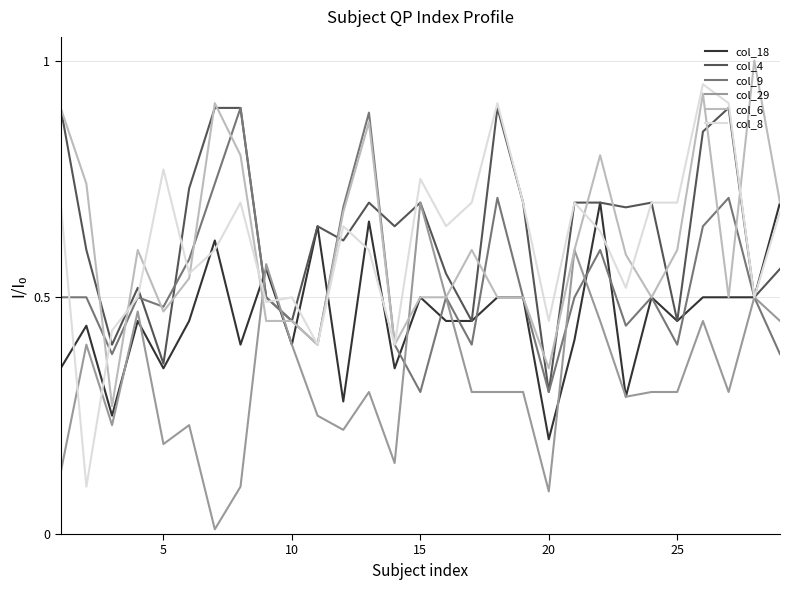

Which series has the largest range (max minus min)?

col_8